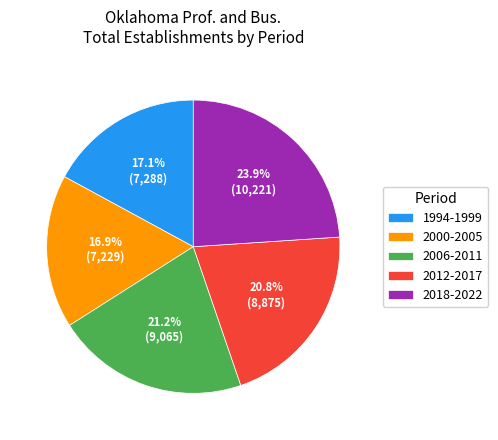

What is the largest slice in the pie chart?

2018-2022